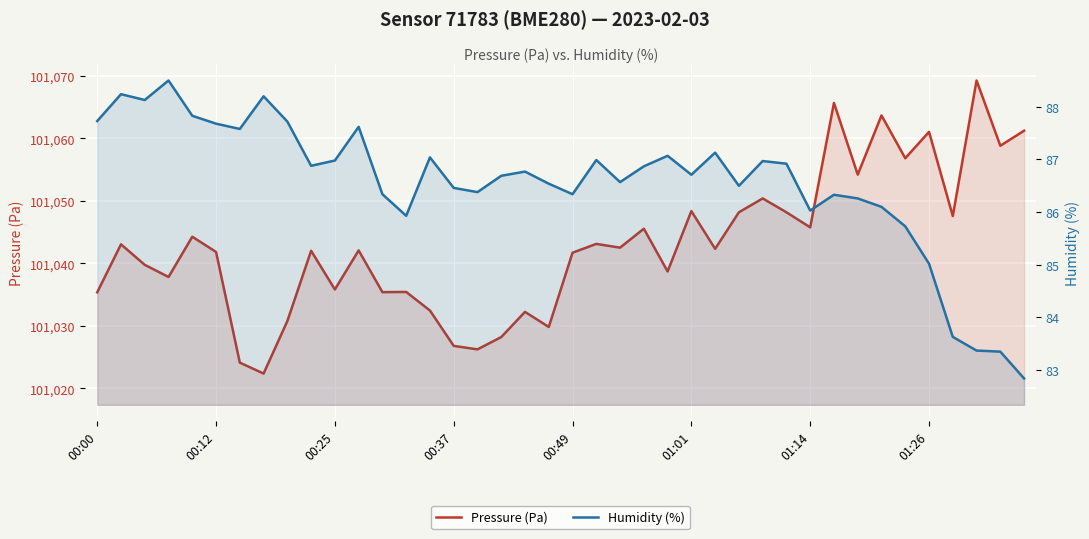

Where is Humidity (%) nearest to the value 85?

01:26